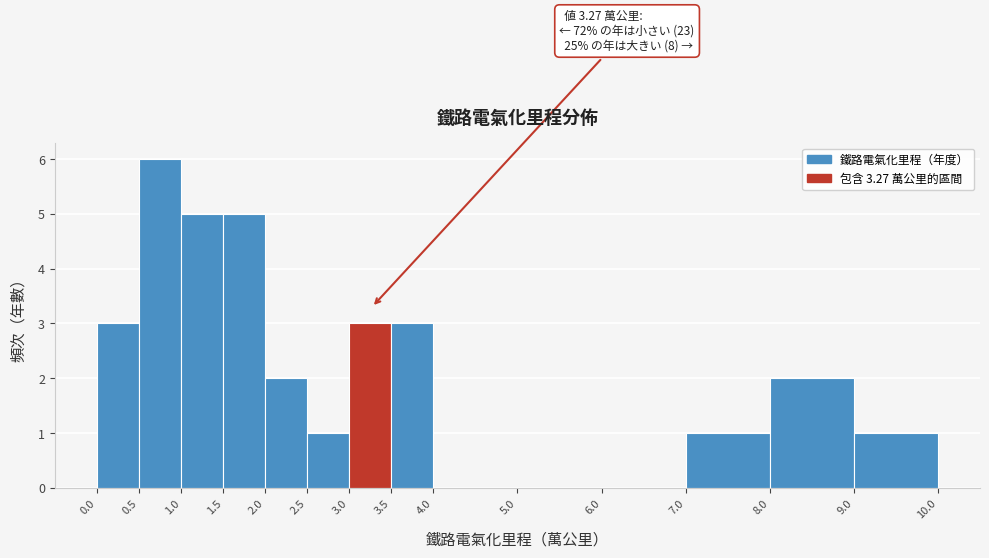

Which range on the x-axis has the tallest bar?

0.5 to 1.0